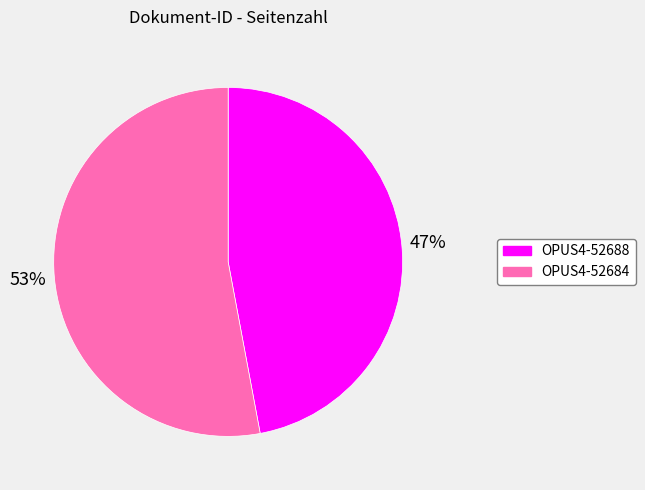

To the nearest percent, what is the combined percentage of OPUS4-52688 and OPUS4-52684?

100%